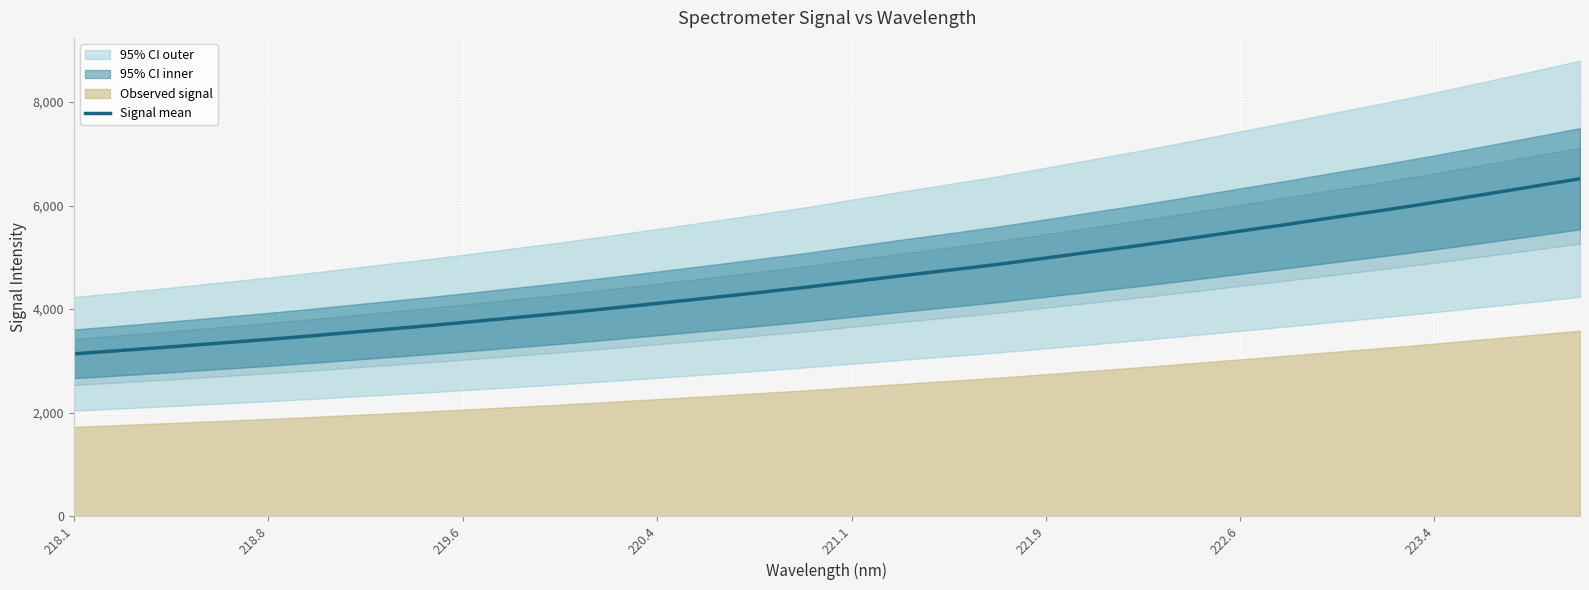

The Signal mean series shows 4527.5 at 221.1. True or false?

True